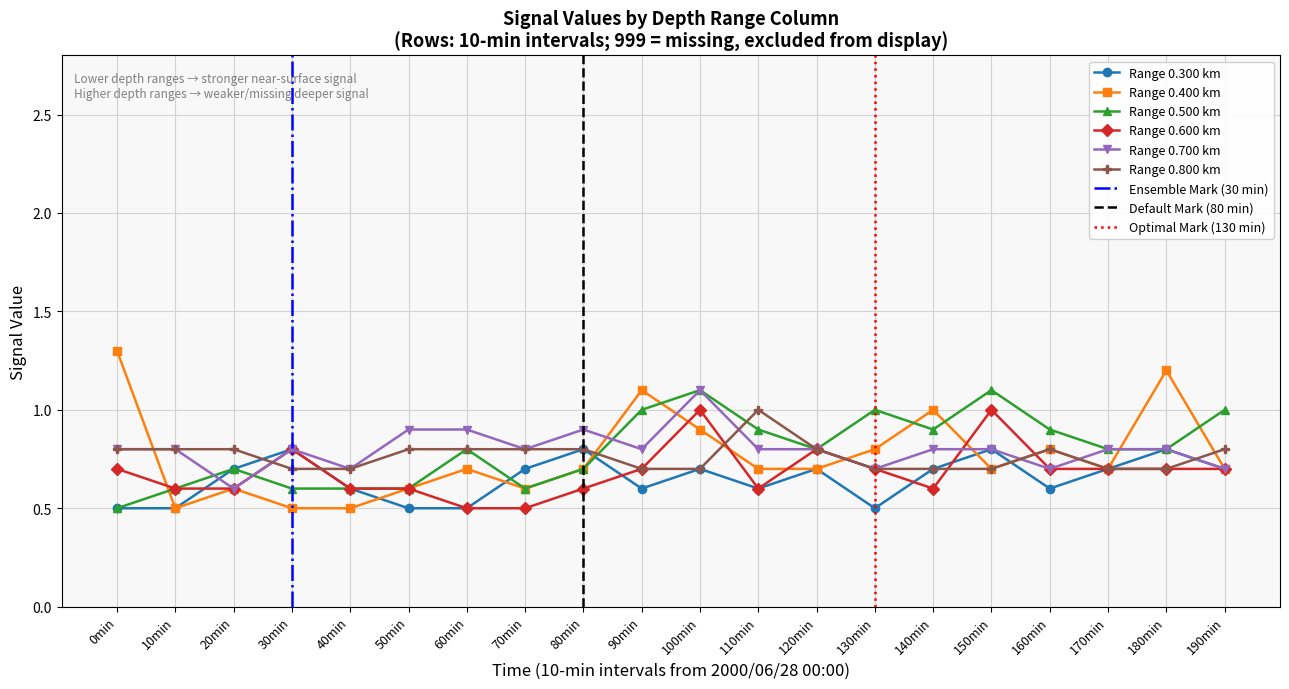

After their last crossing, which series has the higher values: 0.600 col or 0.800 col?

0.800 col